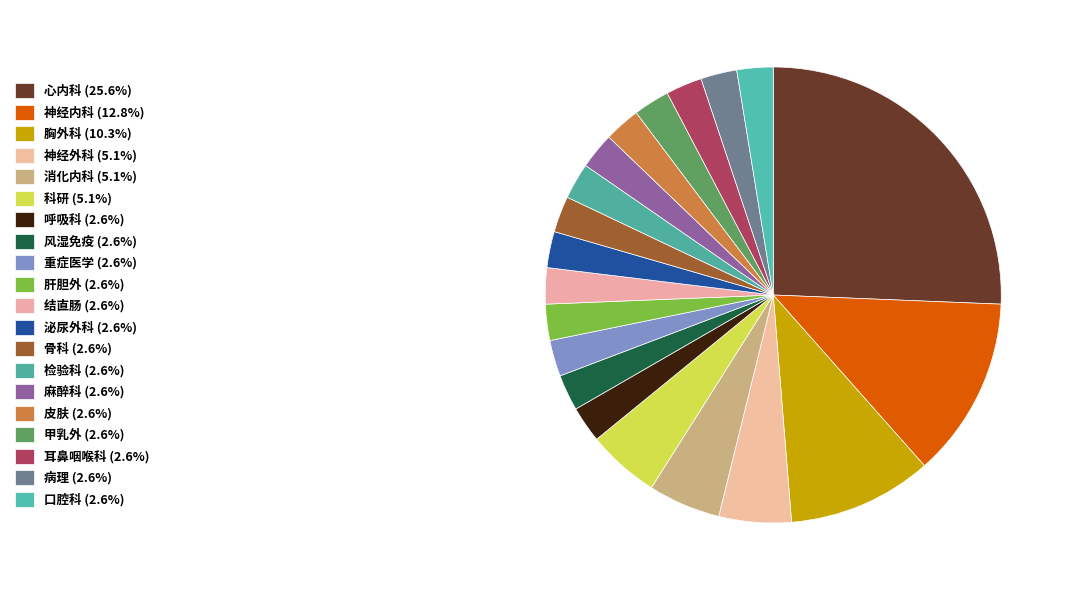

What is the total percentage of 肝胆外 and 泌尿外科?

5.1%